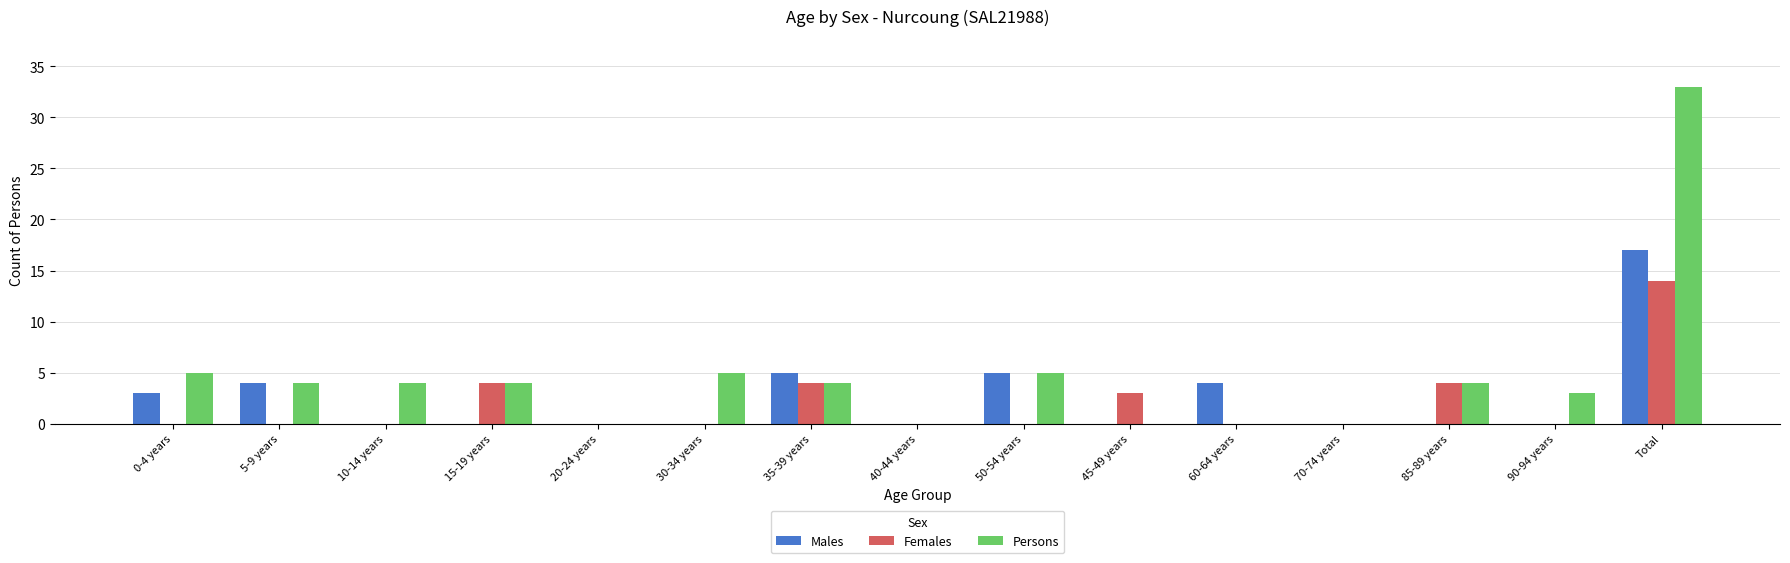

Reading left to right, list all the values displayed in this chart.

Males: 3	4	0	0	0	0	5	0	5	0	4	0	0	0	17
Females: 0	0	0	4	0	0	4	0	0	3	0	0	4	0	14
Persons: 5	4	4	4	0	5	4	0	5	0	0	0	4	3	33